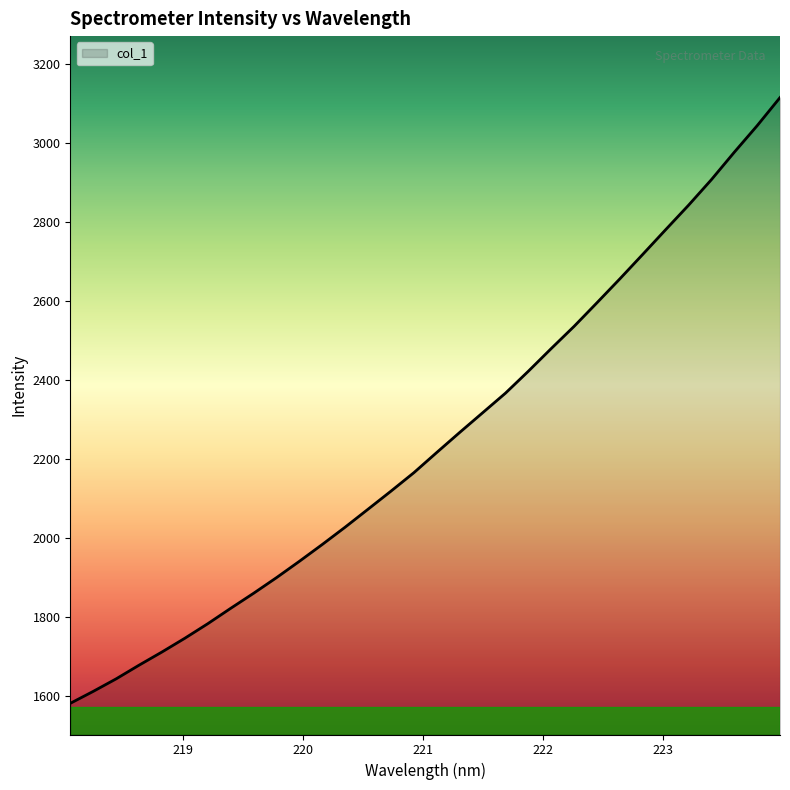

How many lines are shown in the chart?

1